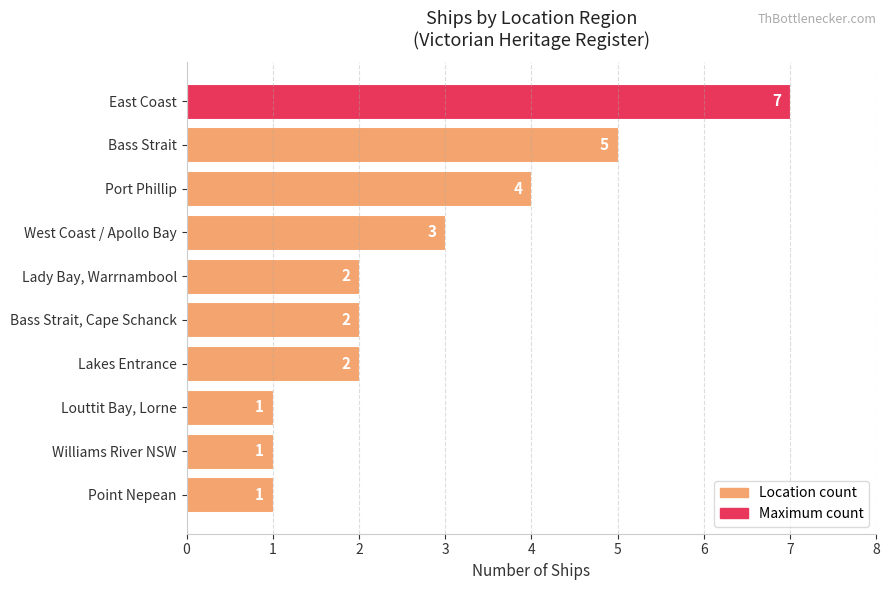

How many values are below 2?

3